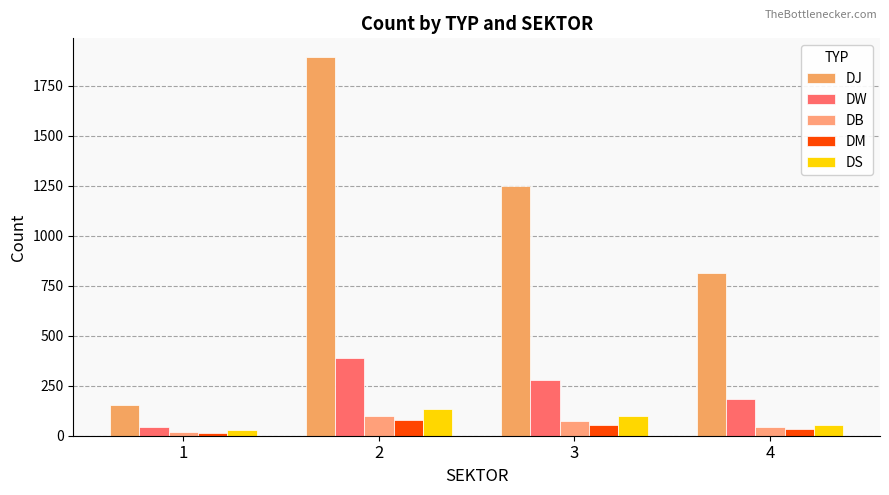

Which series has the largest range (max minus min)?

DJ